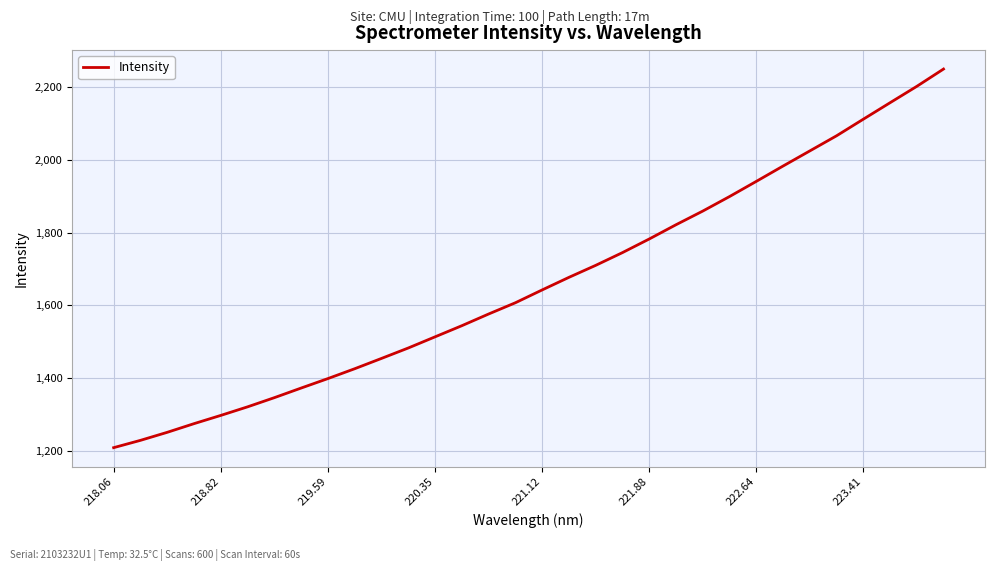

What is the smallest value displayed?

1209.0